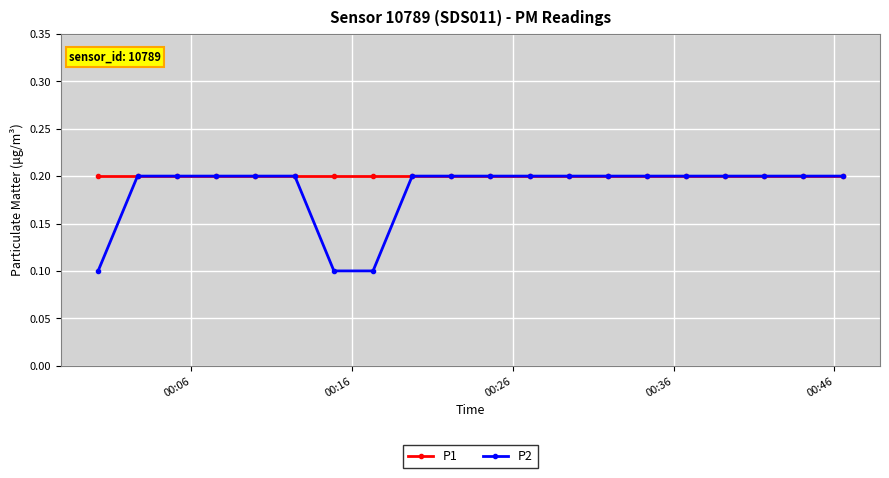

Which series has the largest range (max minus min)?

P2